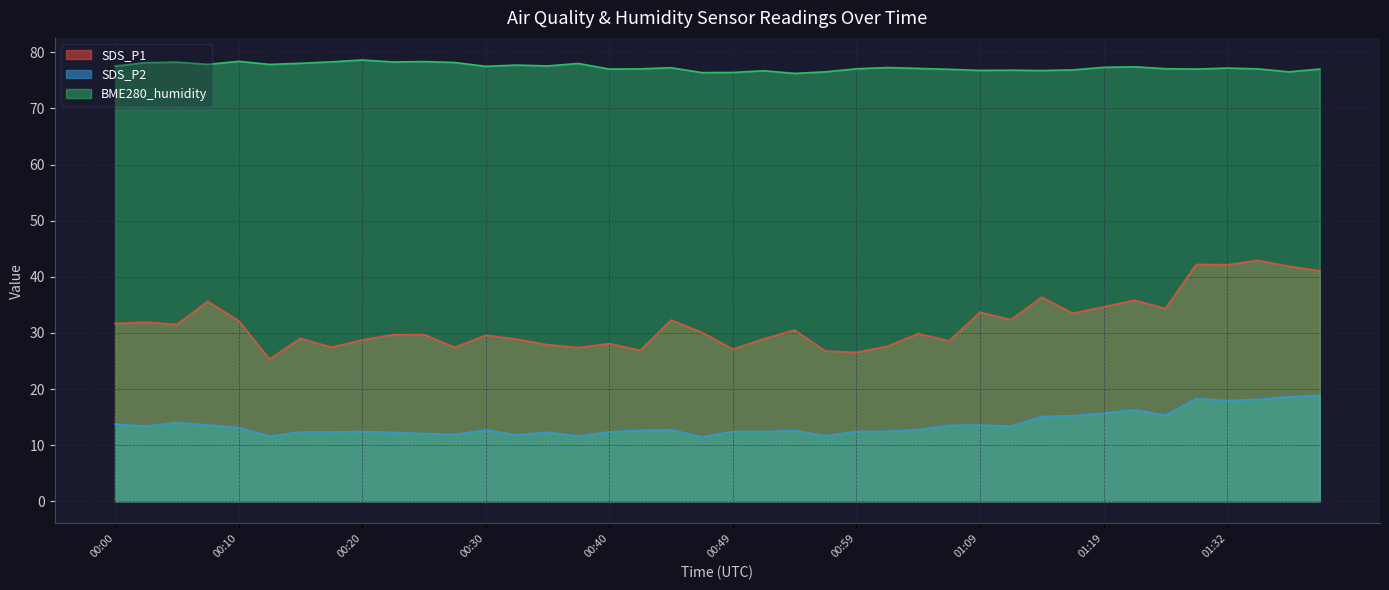

Which has a higher value, 00:12 or 00:37?

00:37